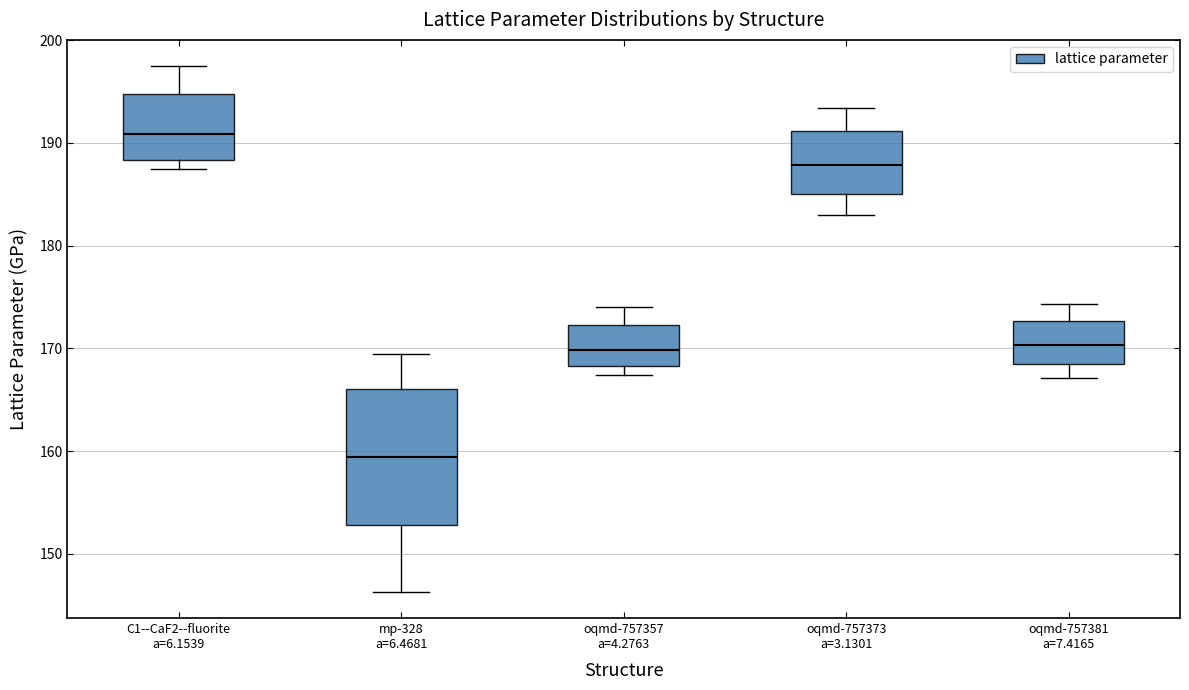

Where is the lower edge of the box for oqmd-757381 a=7.4165 on the y-axis? The values are not printed on the chart, so give them approximately, as read against the axis.

168